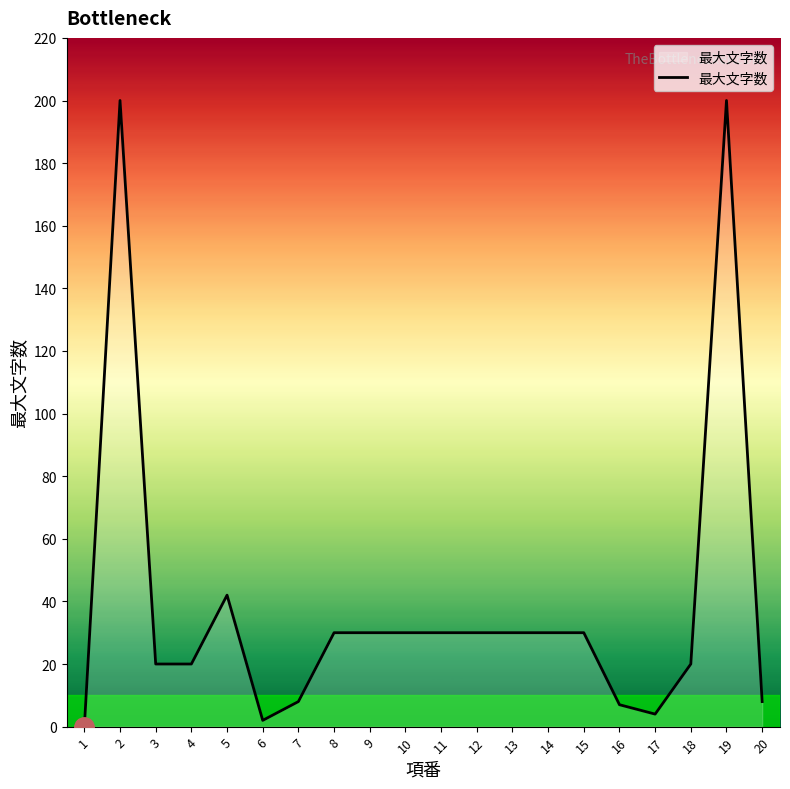

How many lines are shown in the chart?

1